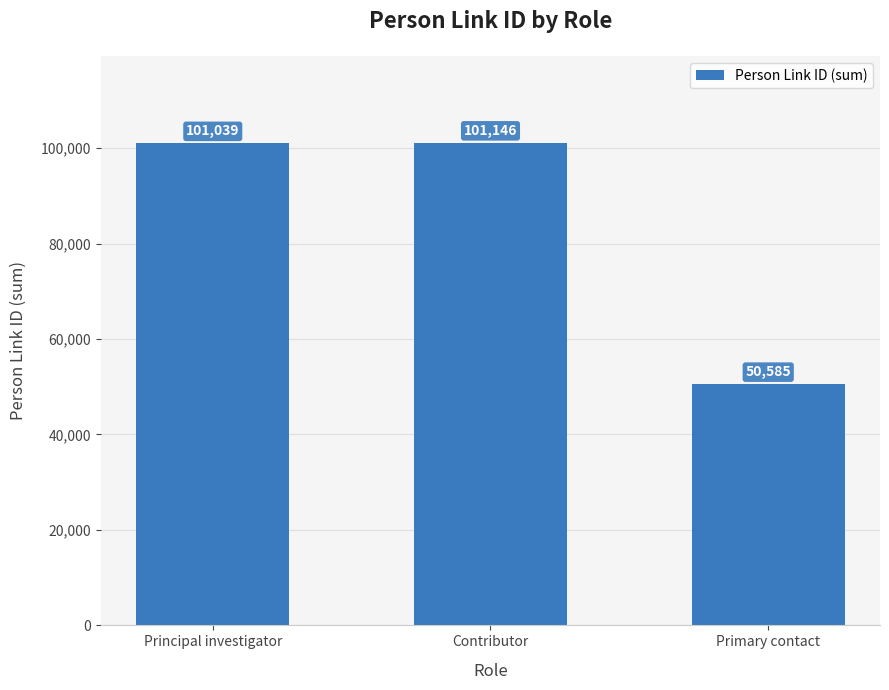

Reading right to left, transcribe all the data shown in this chart.

50585	101146	101039